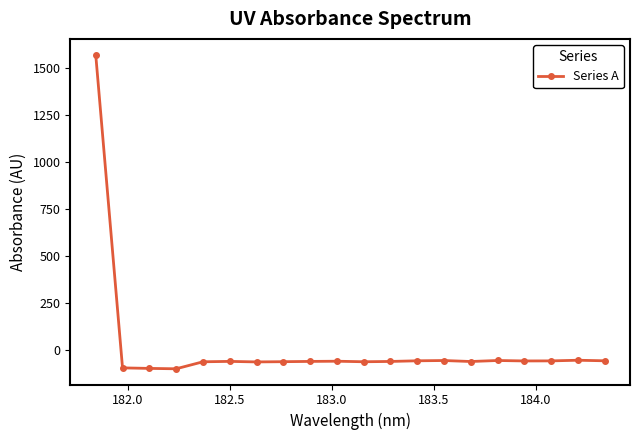

True or false: there are more than 0 points higher than both neighbors.

True